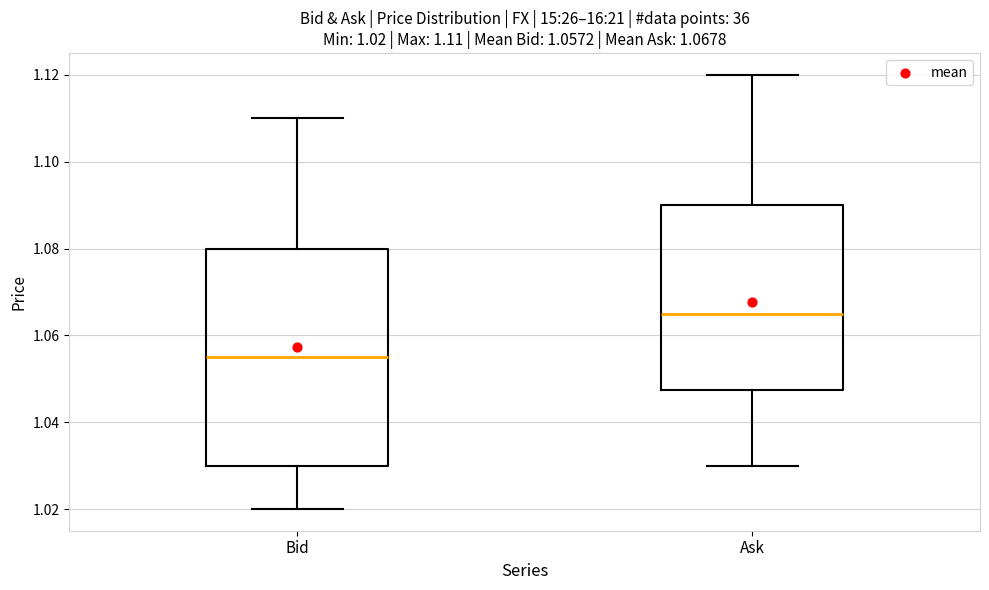

Which box is the tallest, from its lower edge to its upper edge?

Bid